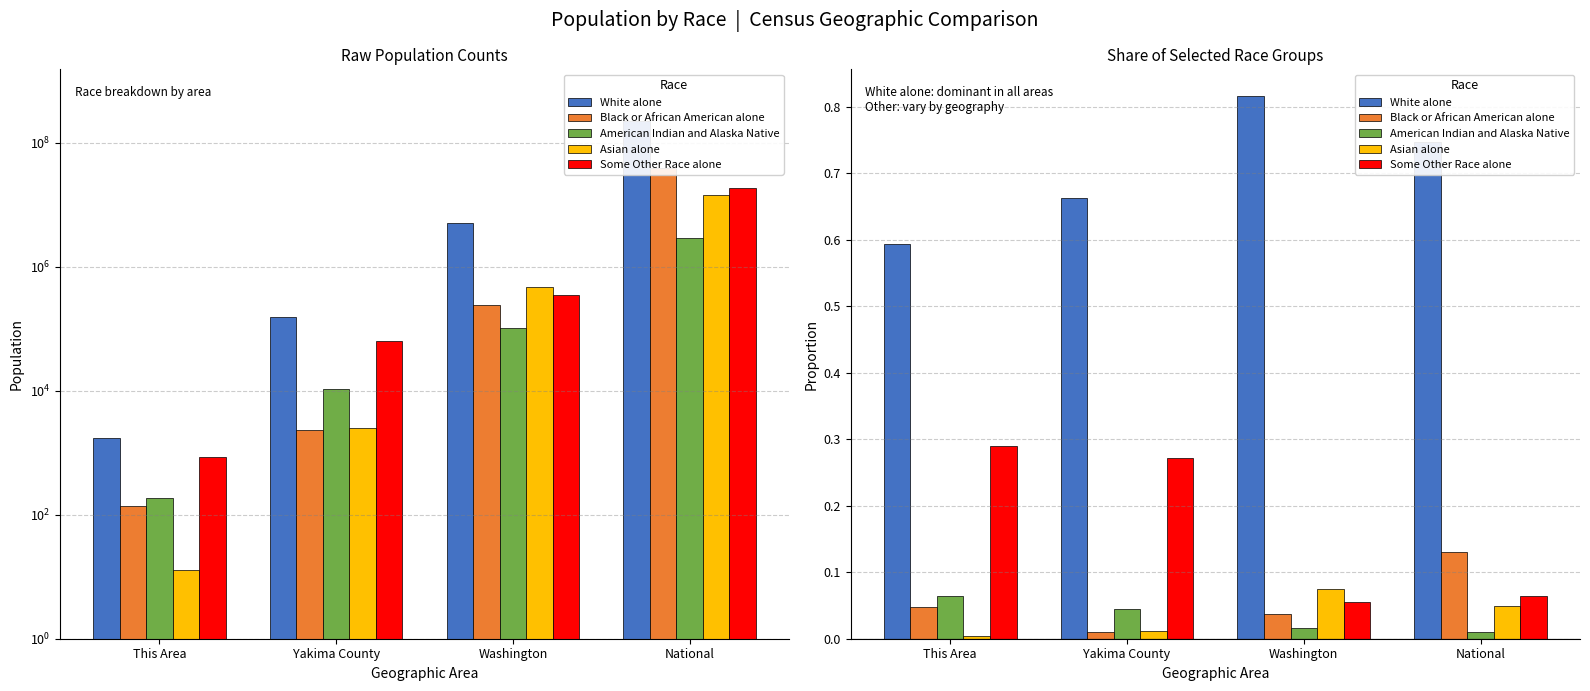

How many bars are there in total?

20